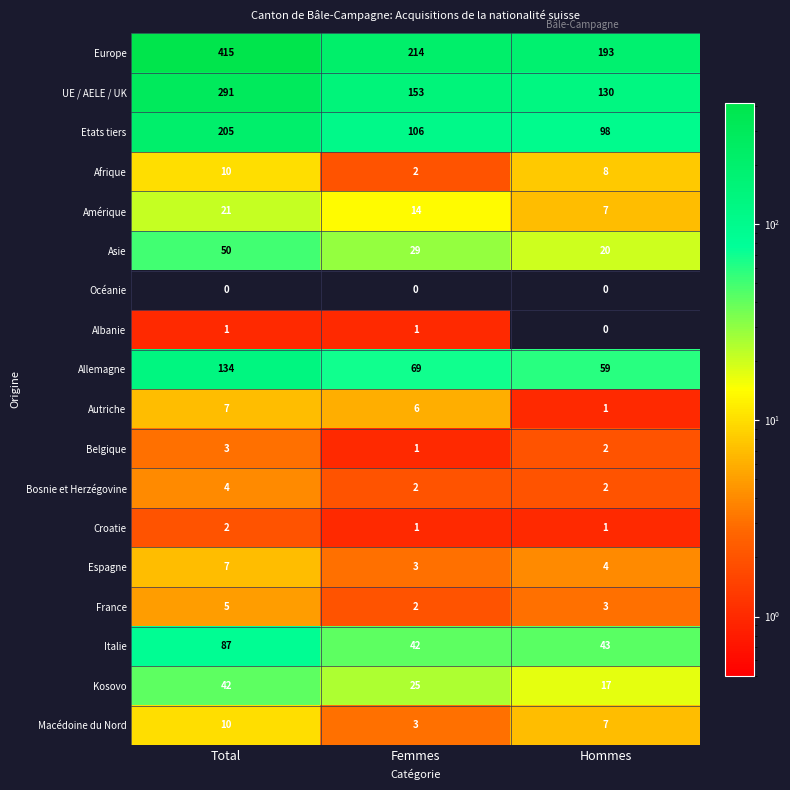

At which category is the sum across all series the highest?

Total